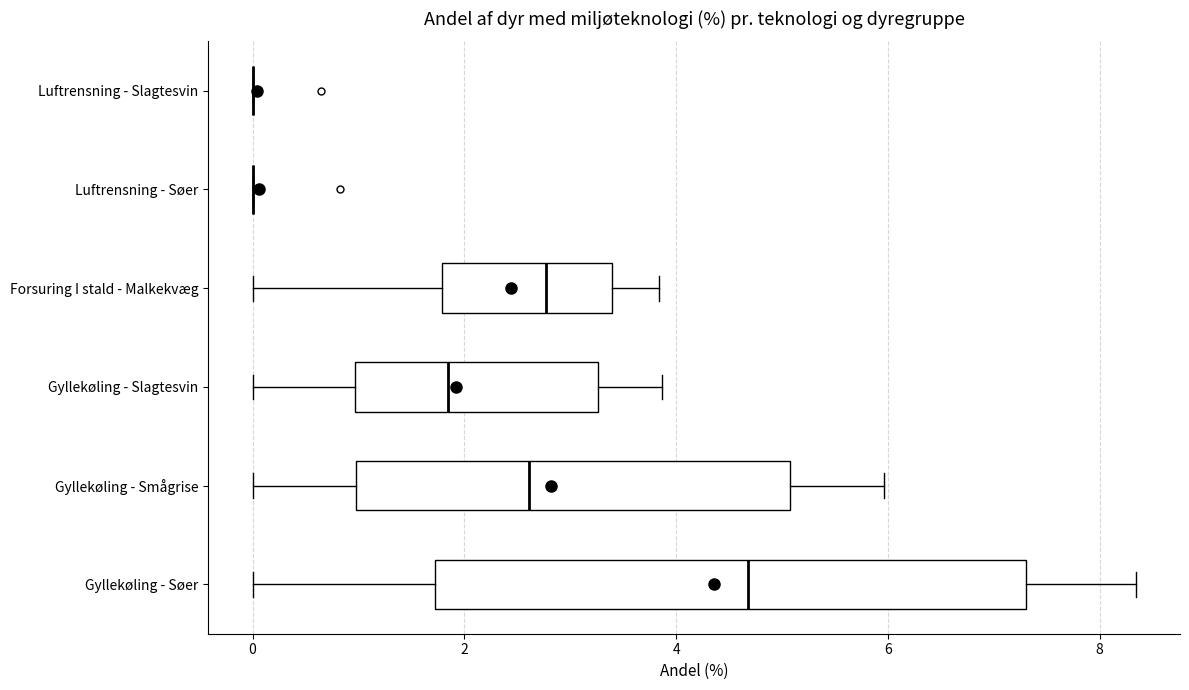

Reading bottom to top, read every box against the x-axis: the position of its median line, the range the box covers, and the ends of its whiskers. The values are not printed on the chart, so give them approximately, as read against the axis.

Gyllekøling - Søer: median 4.6, box 1.8 to 7.4, whiskers 0.0 to 8.4
Gyllekøling - Smågrise: median 2.6, box 1.0 to 5.0, whiskers 0.0 to 6.0
Gyllekøling - Slagtesvin: median 1.8, box 1.0 to 3.2, whiskers 0.0 to 3.8
Forsuring I stald - Malkekvæg: median 2.8, box 1.8 to 3.4, whiskers 0.0 to 3.8
Luftrensning - Søer: box collapsed to a line at 0.0, whiskers 0.0 to 0.0
Luftrensning - Slagtesvin: box collapsed to a line at 0.0, whiskers 0.0 to 0.0